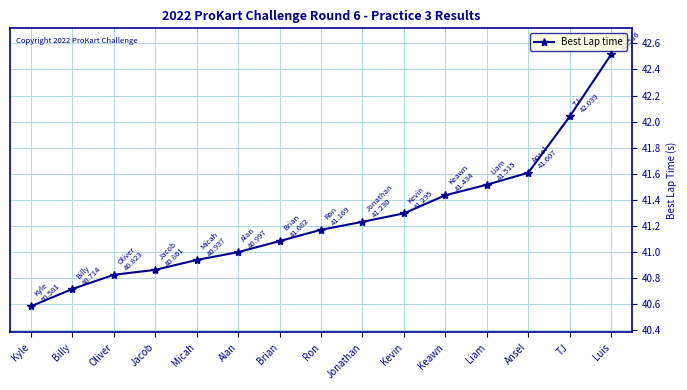

Count the number of categories in the chart.

15